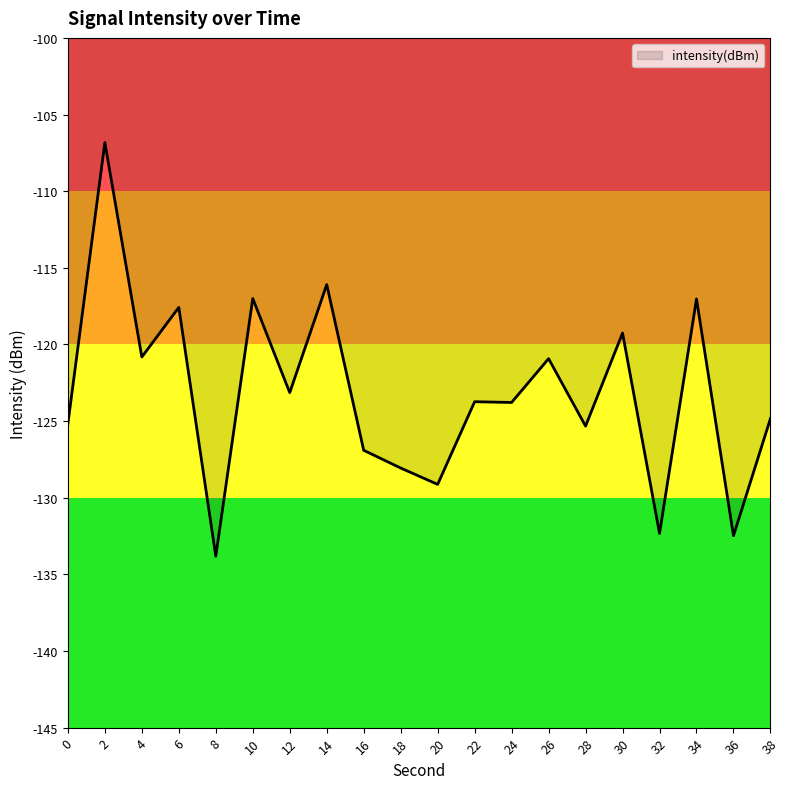

Between 10 and 16, which is larger?

10